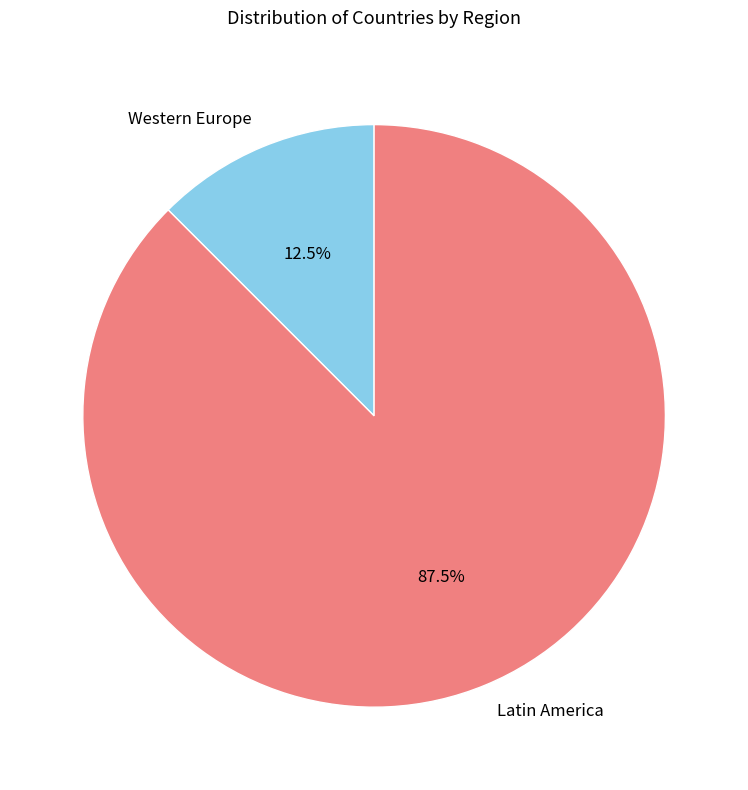

Count the number of slices in the pie.

2